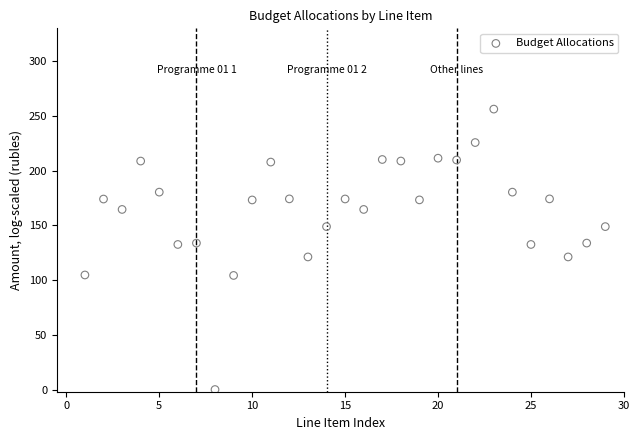

What is the range of X values (max minus min)?

28.0